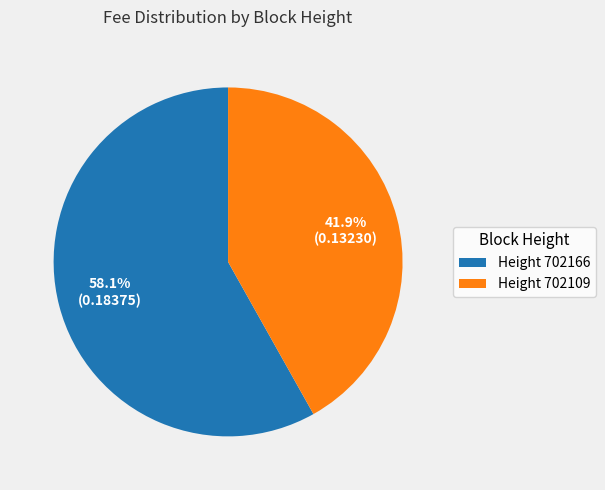

How many slices are in this pie chart?

2